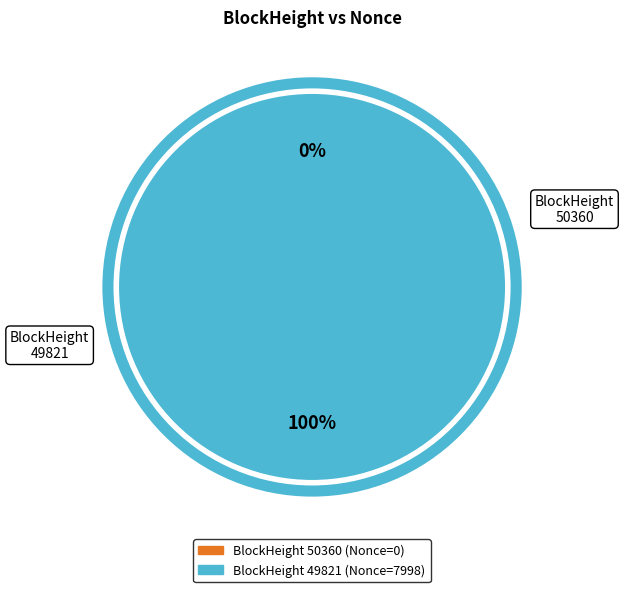

Which has a higher value, 50360 or 49821?

49821